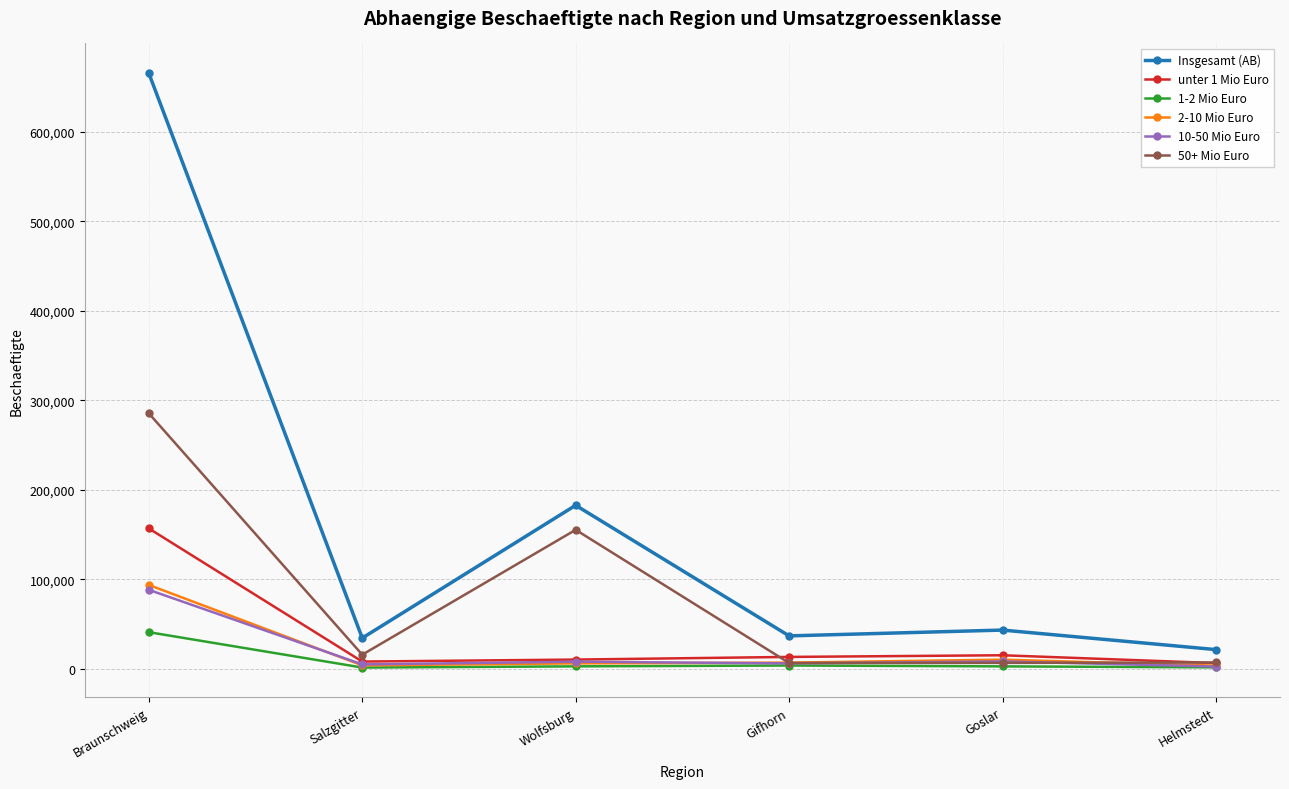

Which series has the widest spread of values?

Insgesamt (AB)